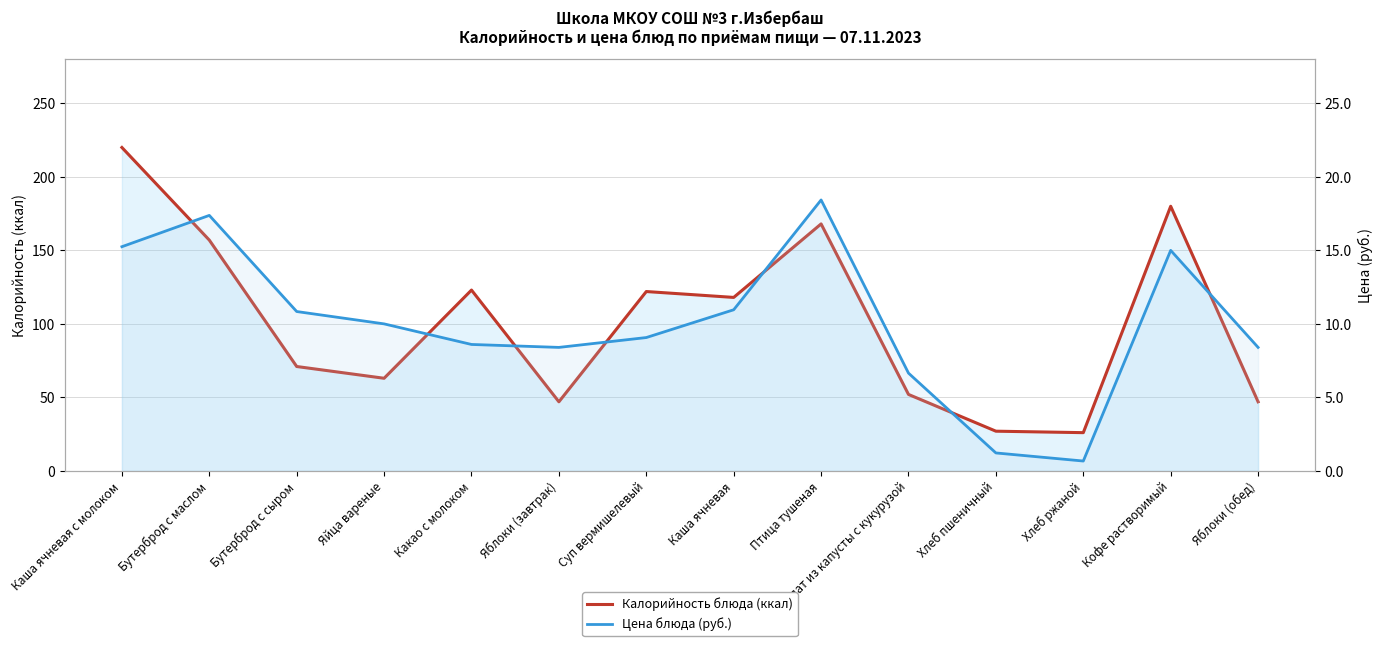

List the labels in order of Калорийность блюда (ккал) value, smallest first.

Хлеб ржаной, Хлеб пшеничный, Яблоки (завтрак), Яблоки (обед), Салат из капусты с кукурузой, Яйца вареные, Бутерброд с сыром, Каша ячневая, Суп вермишелевый, Какао с молоком, Бутерброд с маслом, Птица тушеная, Кофе растворимый, Каша ячневая с молоком